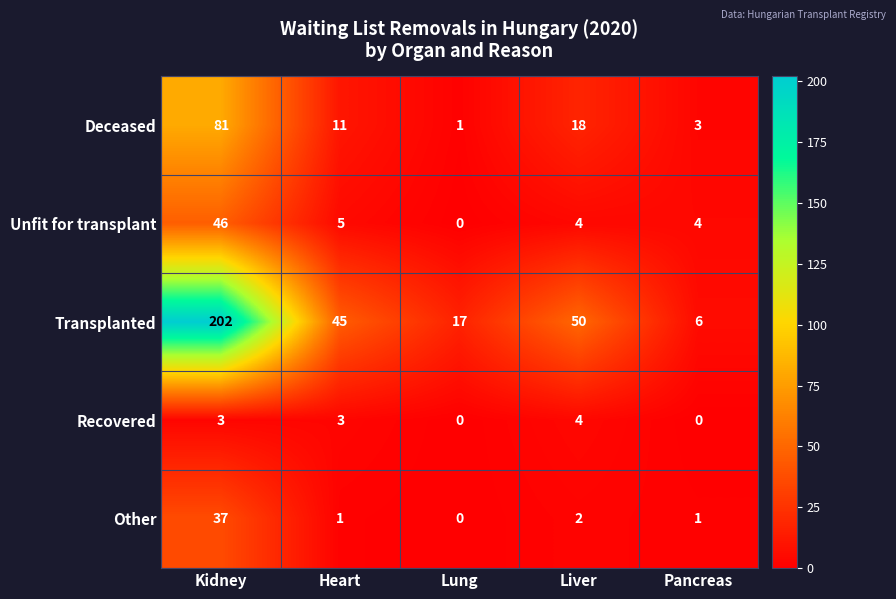

What is the spread (max minus min) of values at Kidney?

199